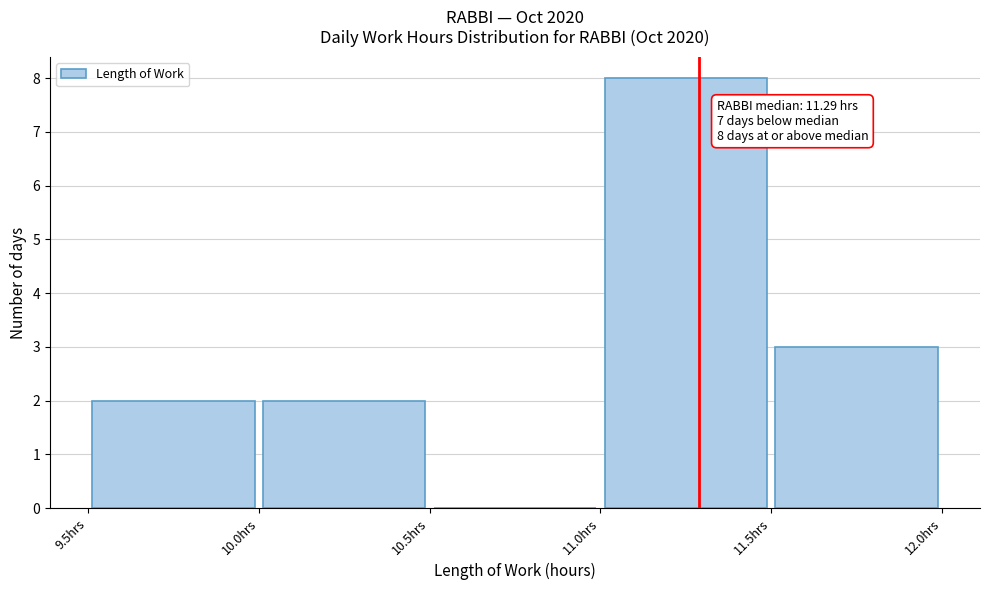

Over which range of the x-axis is the bar tallest?

11.0 to 11.5